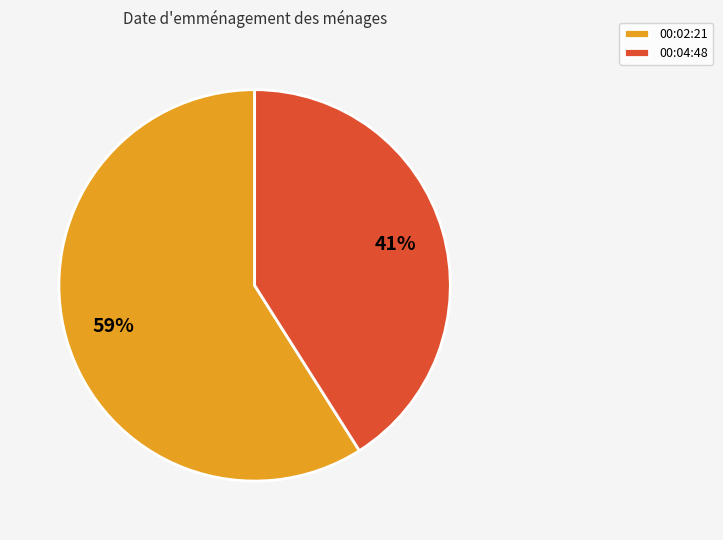

Combined, do 00:02:21 and 00:04:48 account for over 50%?

Yes